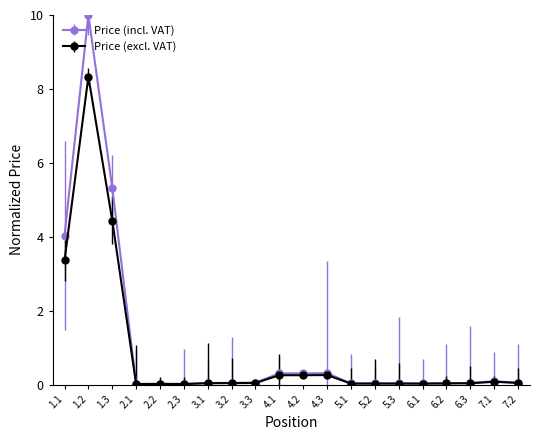

What is the label of the 19th point from the right?

1.2